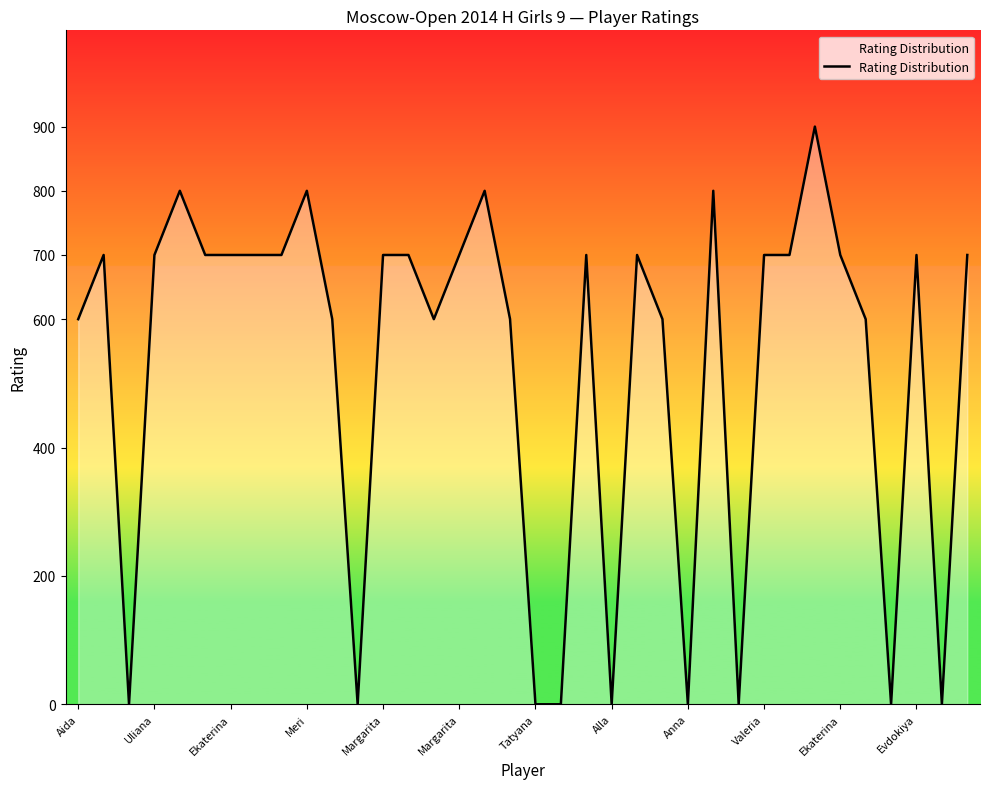

What is the difference between the maximum and minimum values?

900